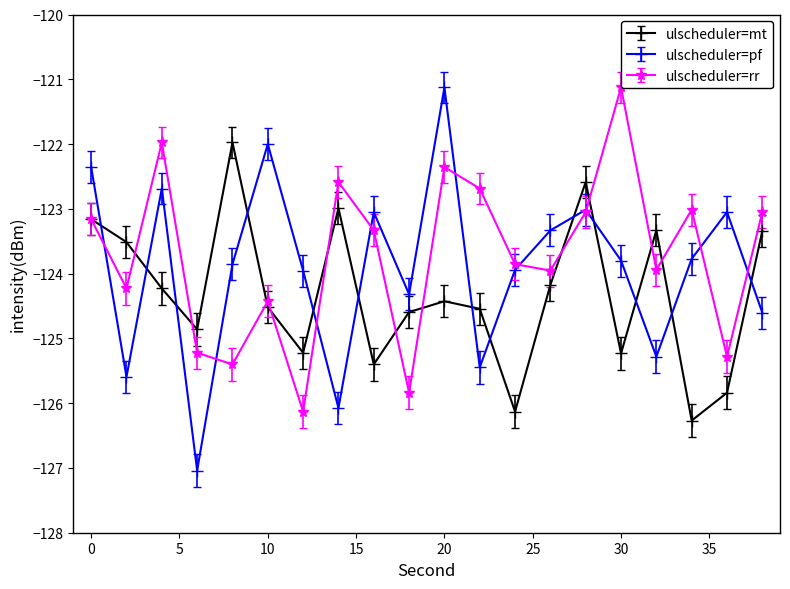

How many series are shown in this chart?

3